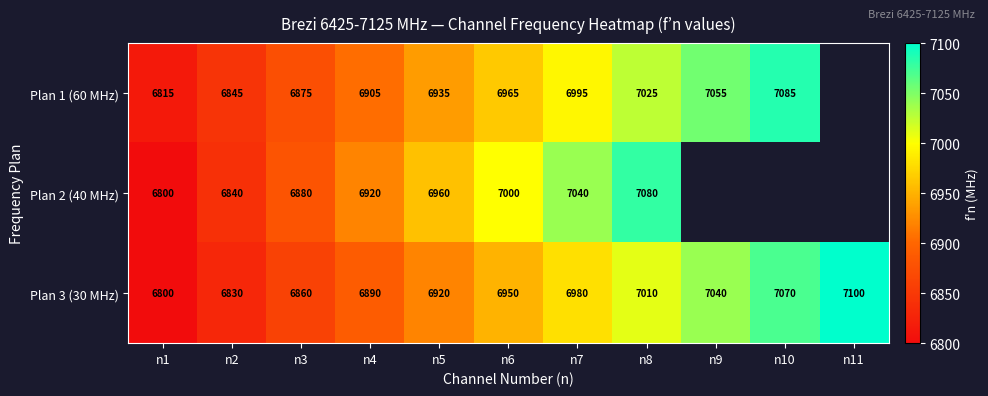

List the labels in order of Plan 3 (30 MHz) value, smallest first.

n1, n2, n3, n4, n5, n6, n7, n8, n9, n10, n11